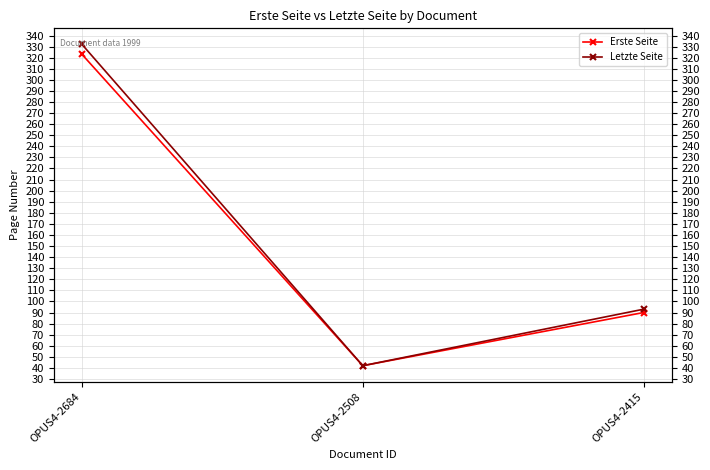

Is this an area chart (filled region under the line)?

No